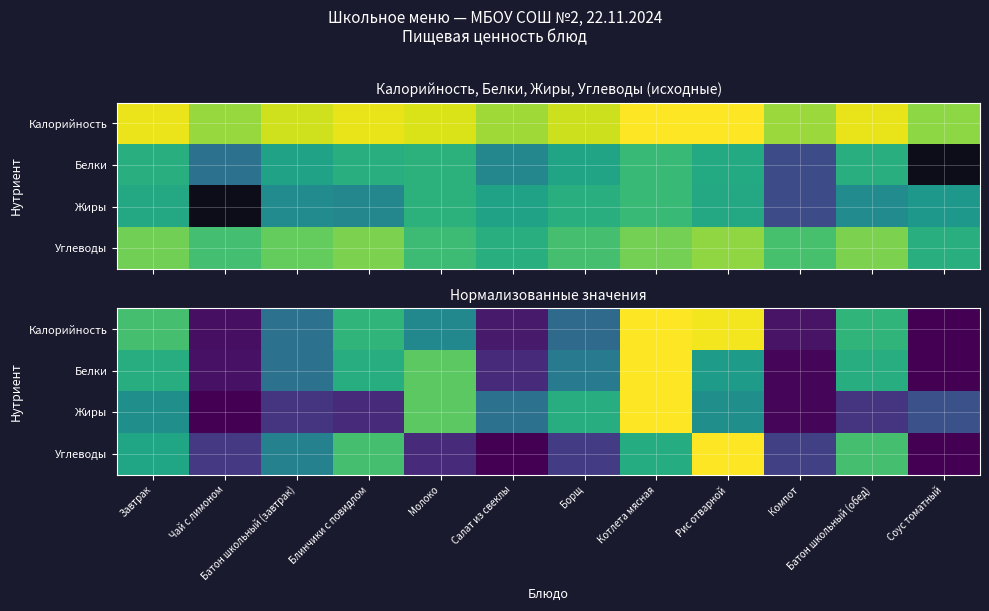

What is the total value across all series at Рис отварной?

3.0